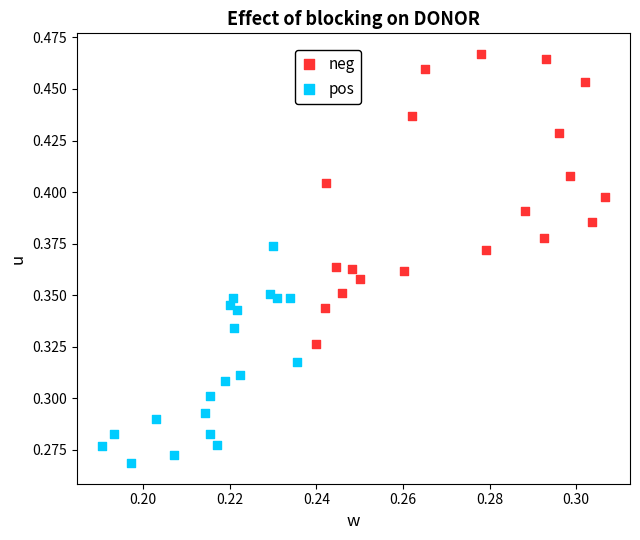

Which series reaches the minimum Y coordinate?

pos